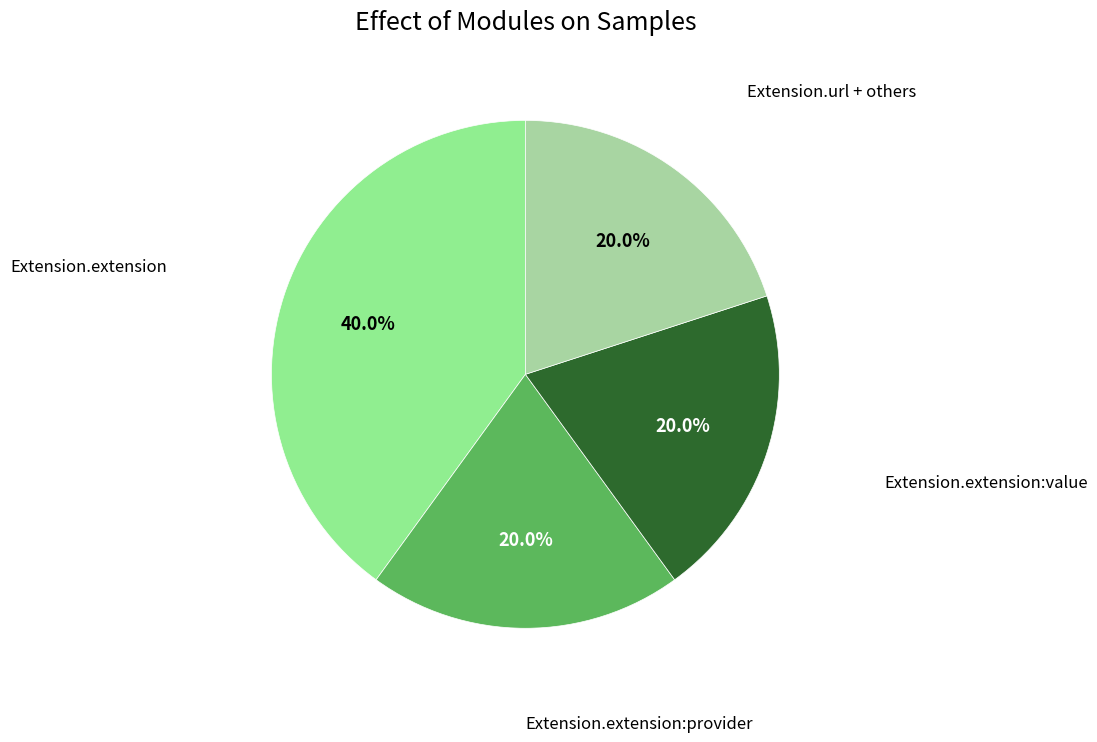

Count the number of slices in the pie.

4